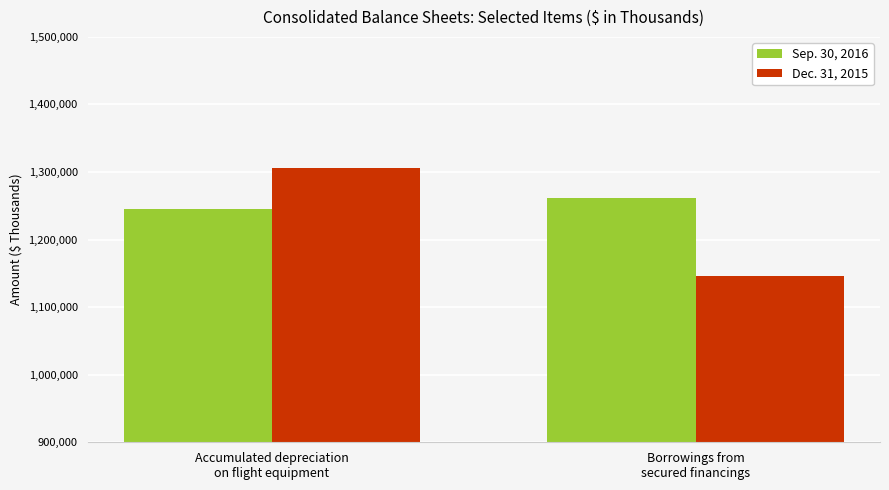

What is the sum of the Sep. 30, 2016 values at Accumulated depreciation
on flight equipment and Borrowings from
secured financings?

2506870